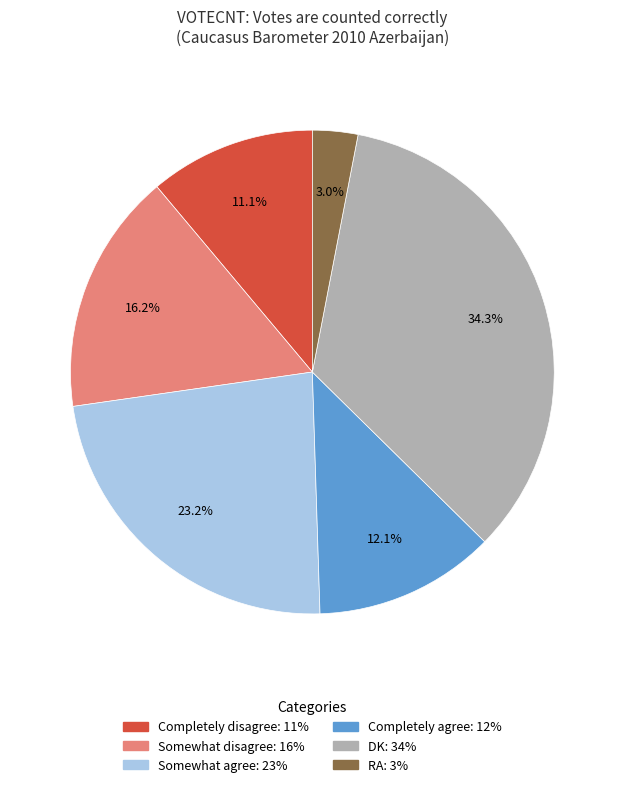

Does DK represent more than half of the total?

No